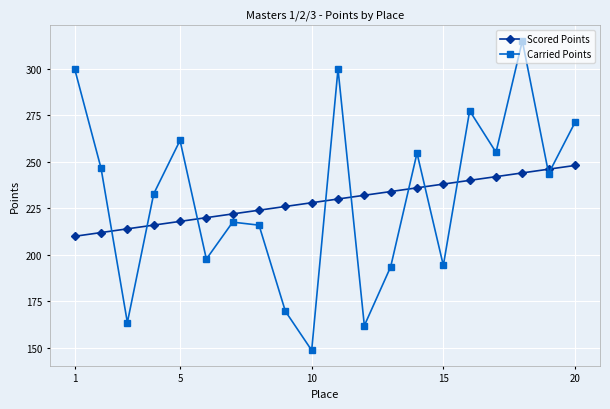

Does the chart display data point markers on the line(s)?

Yes